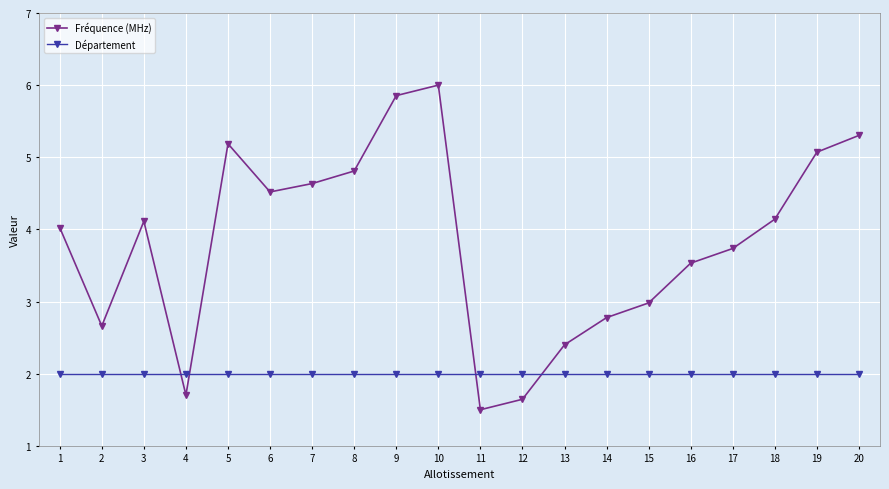

Which label corresponds to the largest value in the chart?

10